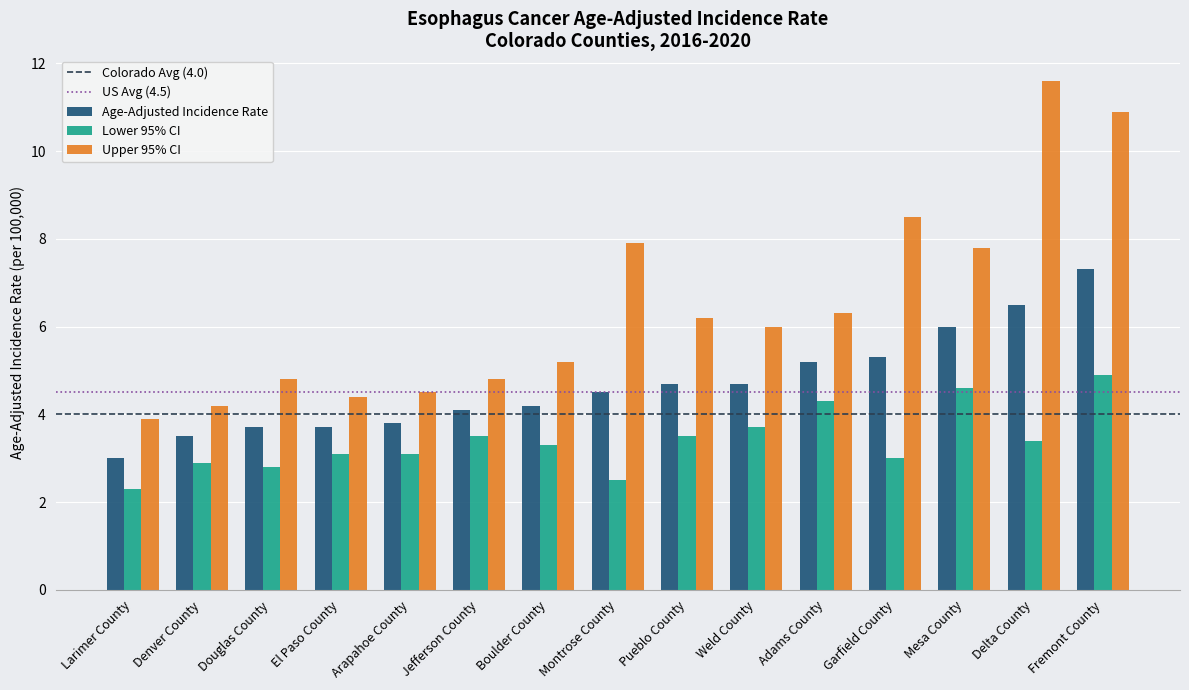

What position from the right is Garfield County?

4